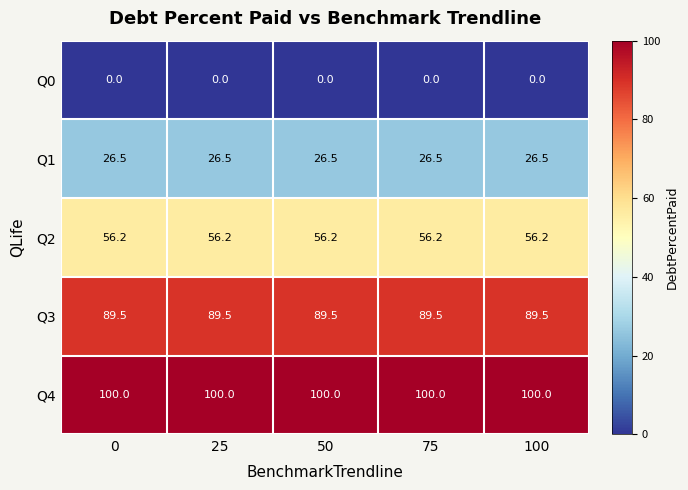

What is the maximum value shown in the chart?

100.0